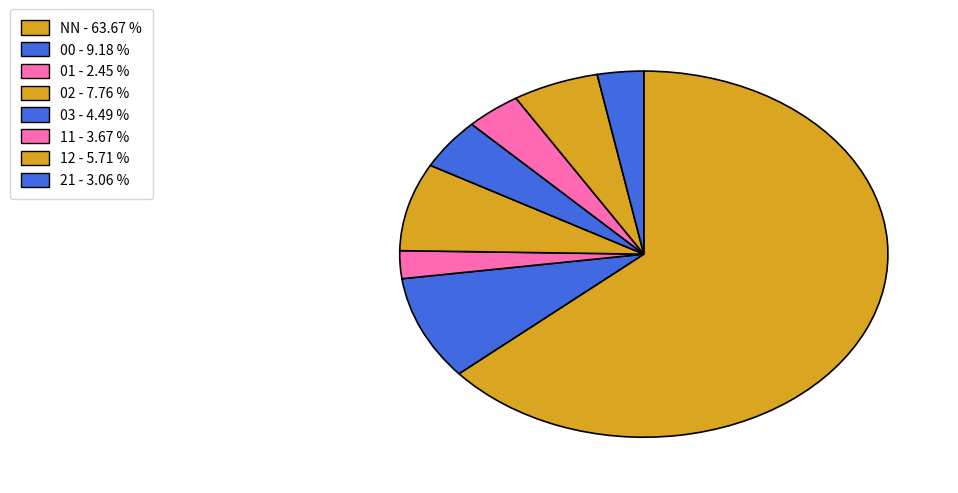

The 02 slice represents 1% of the pie. True or false?

False